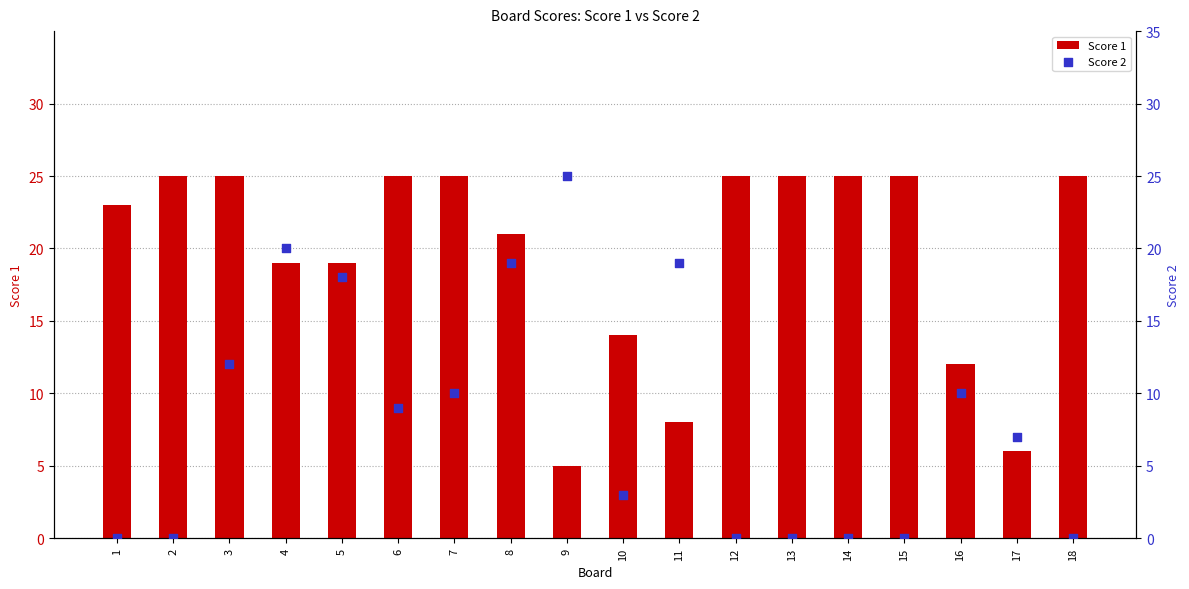

At how many categories does at least one series exceed 20?

12